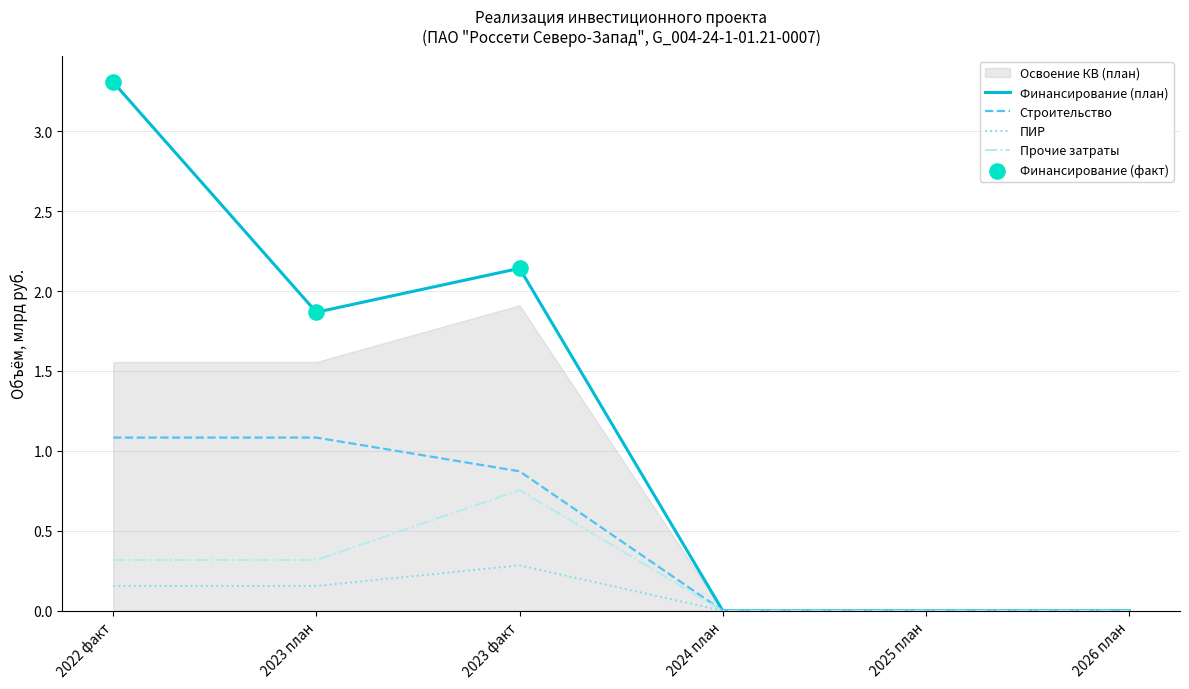

The value of Прочие затраты at 2023 план is 0.2. True or false?

False